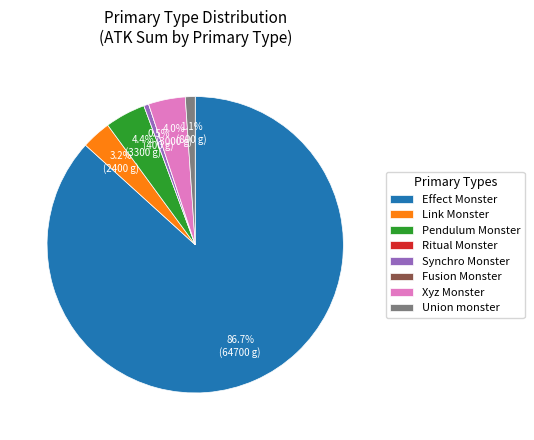

What is the largest slice in the pie chart?

Effect Monster